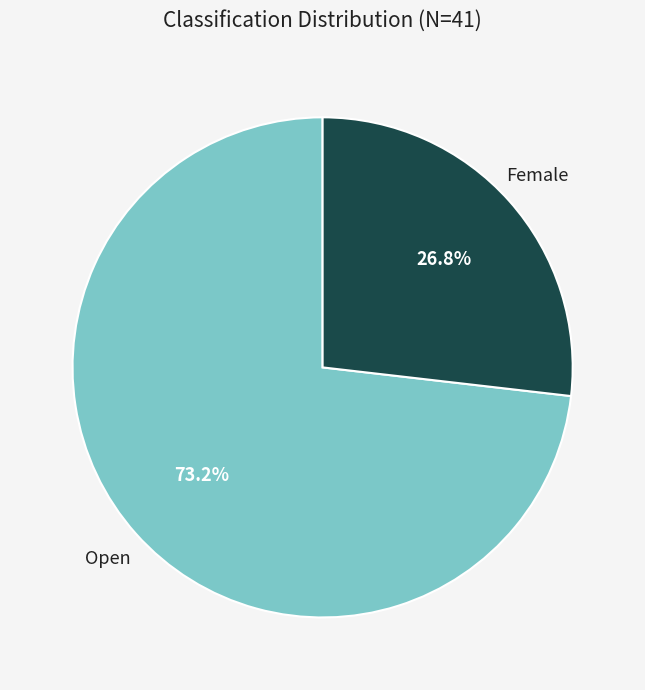

To the nearest percent, what is the difference between the largest and smallest slice percentages?

46%